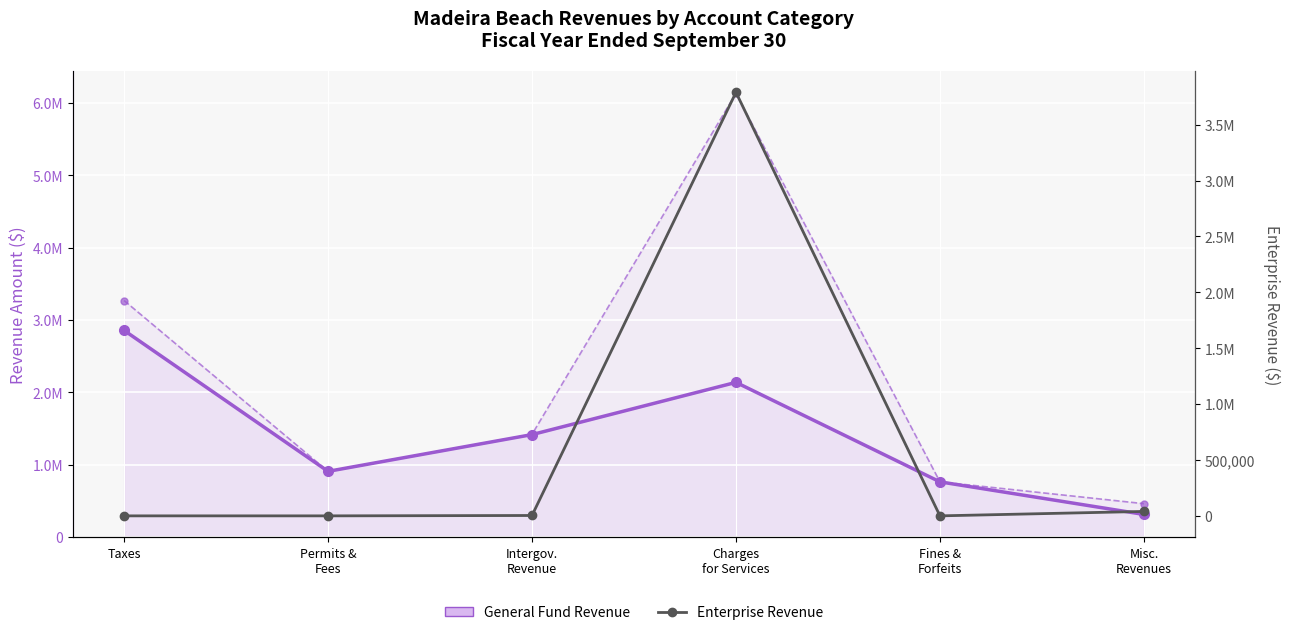

At which category does General Fund Revenue reach its first local peak?

Charges
for Services